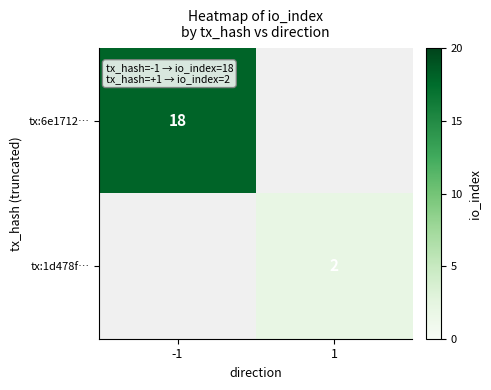

The value of tx:1d478f… at 1 is 2. True or false?

True